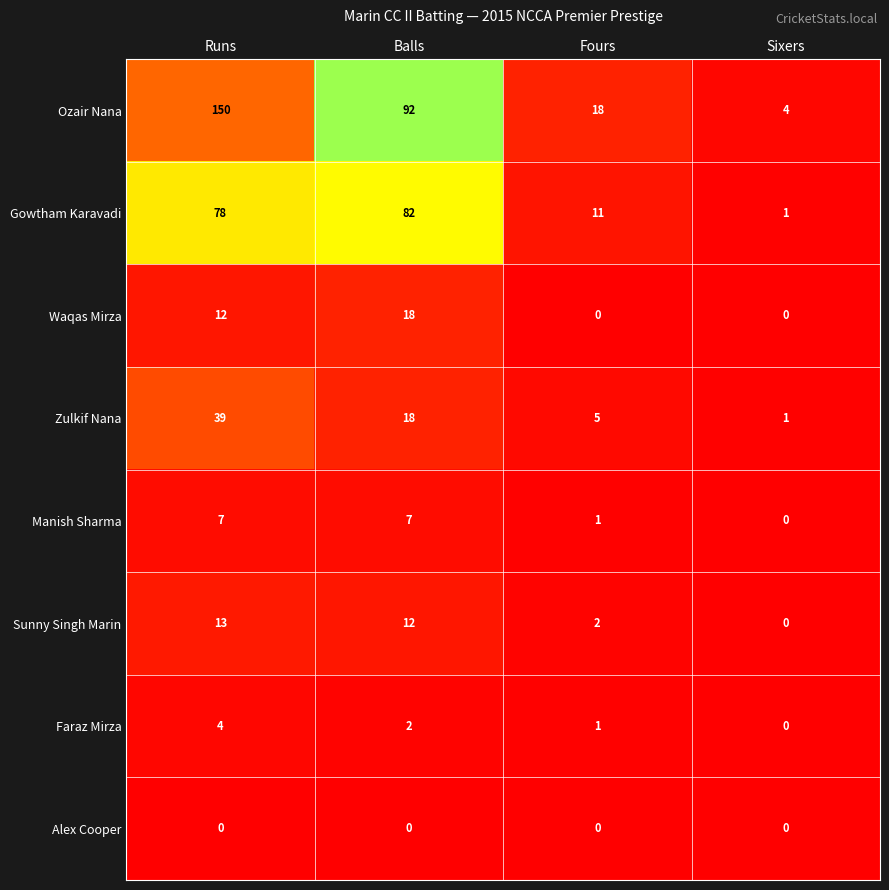

At which category is the sum across all series the highest?

Runs